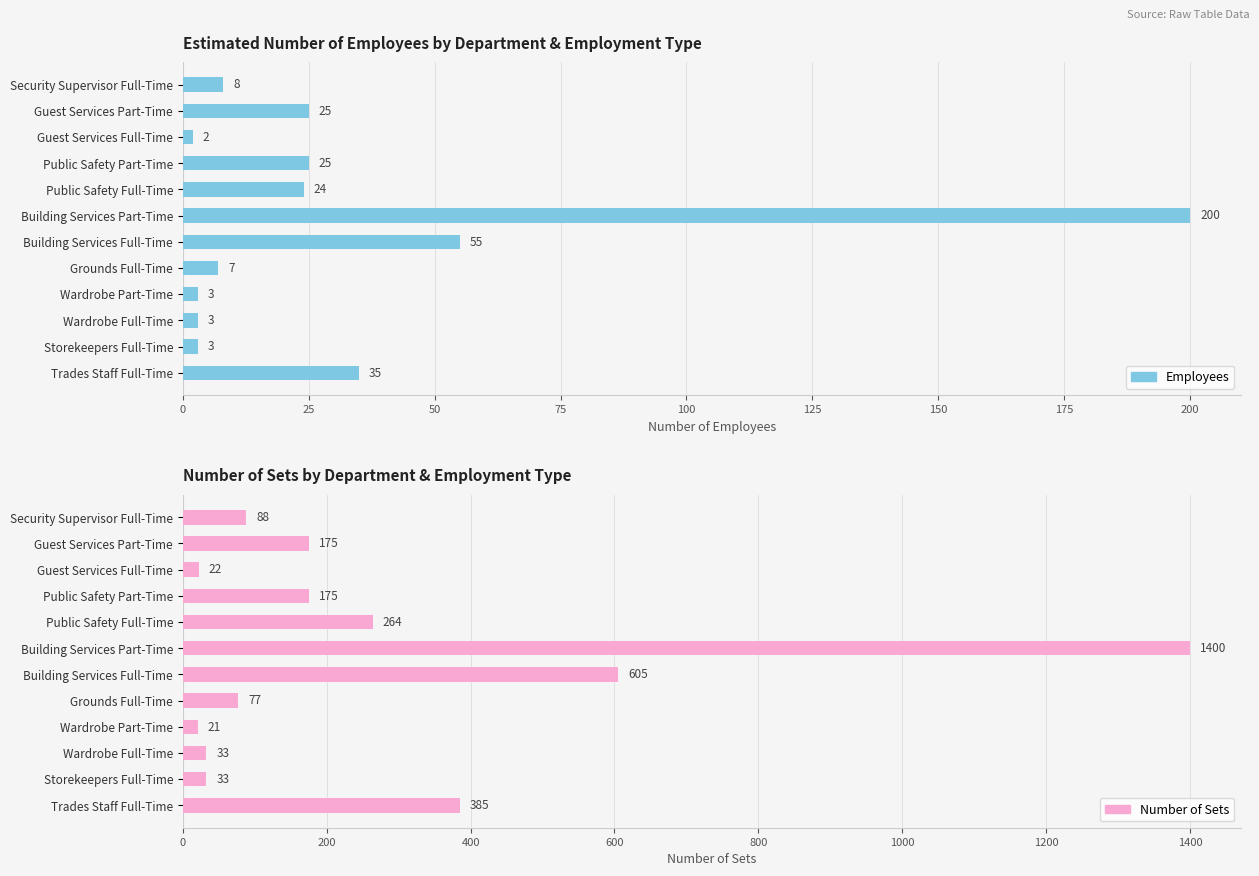

What is the sum of all Number of Sets values?

3278